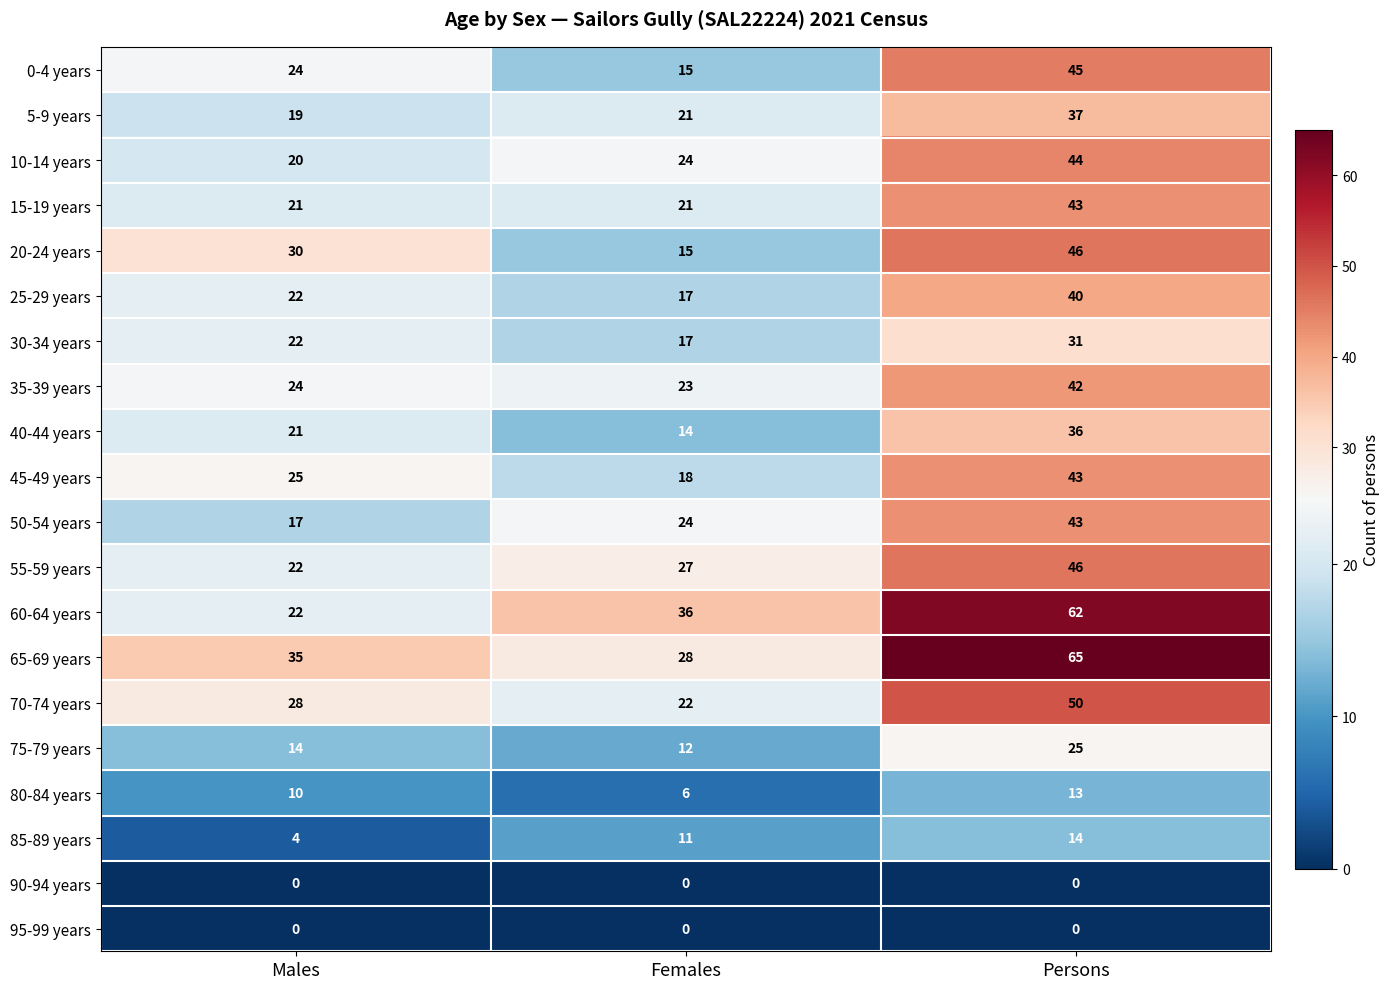

Which series has the largest total across all categories?

65-69 years